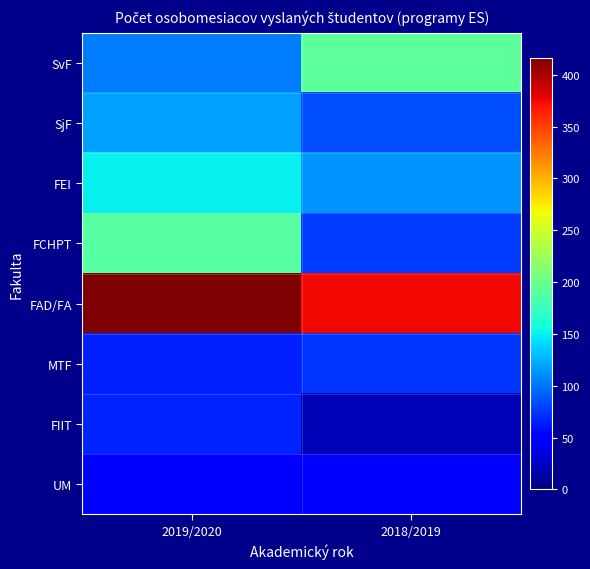

How many series are shown in this chart?

8